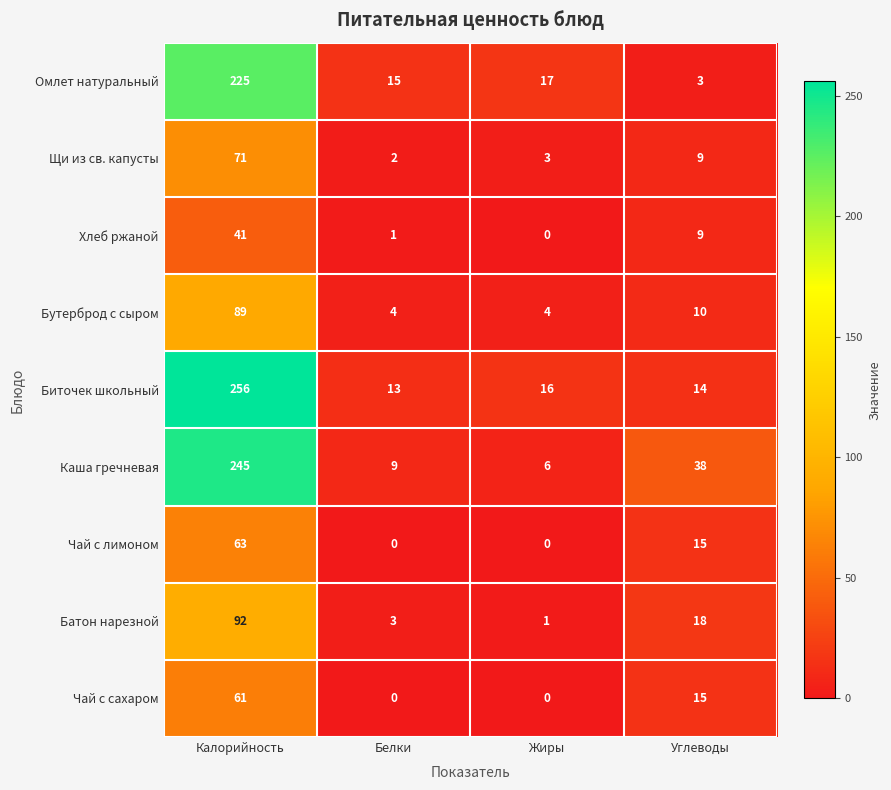

Which series has the largest total across all categories?

Биточек школьный